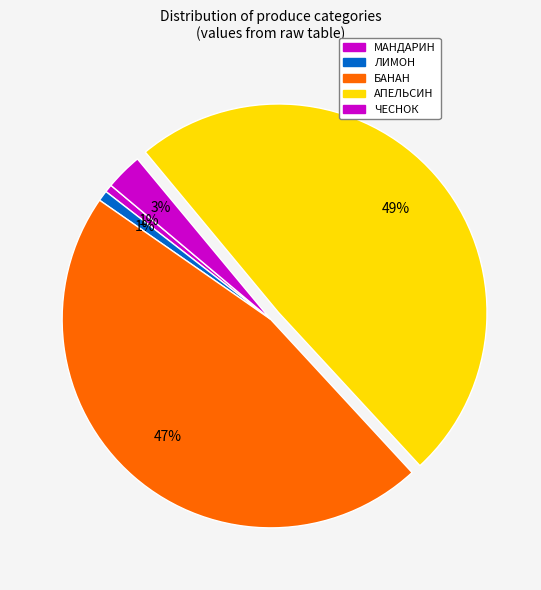

Does any single category account for the majority?

No